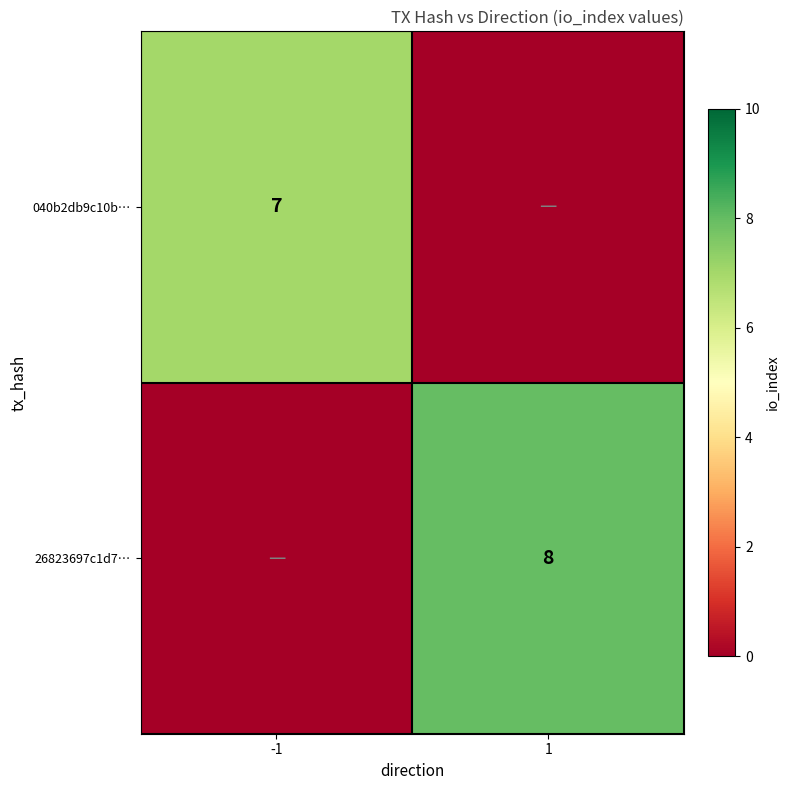

True or false: 26823697c1d7… has a value of 10 at 1.

False